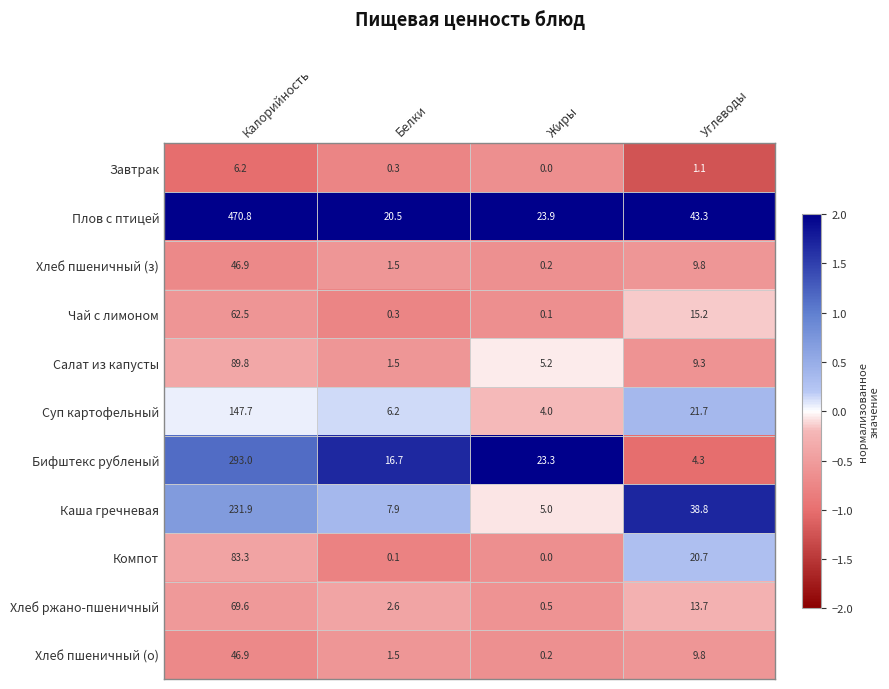

Where is Салат из капусты nearest to the value 45?

Углеводы